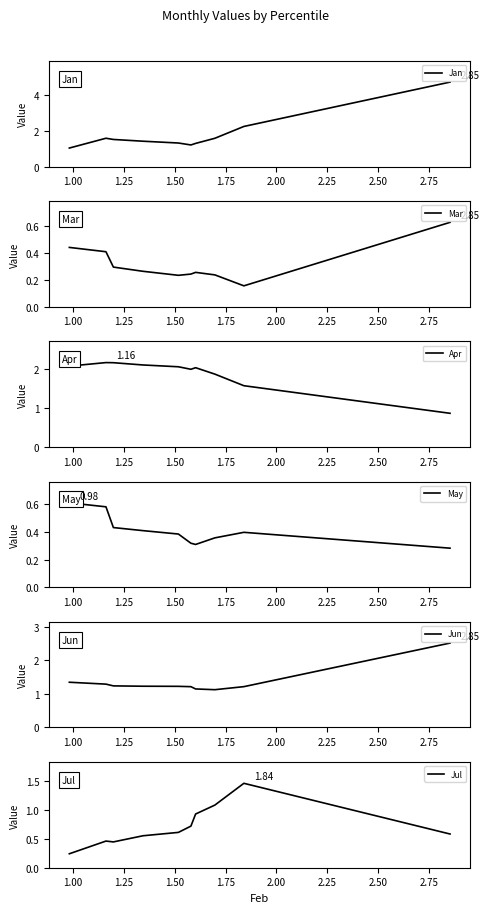

What is the lowest value of the Jul series?

0.2